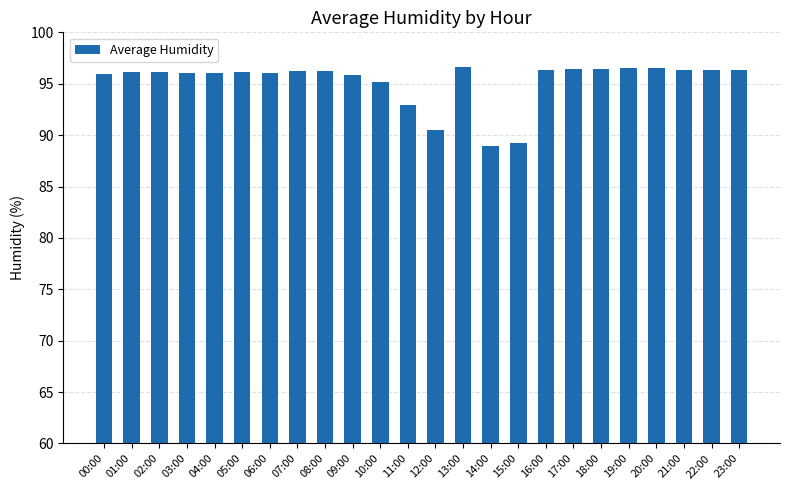

Count the number of data series in this chart.

1